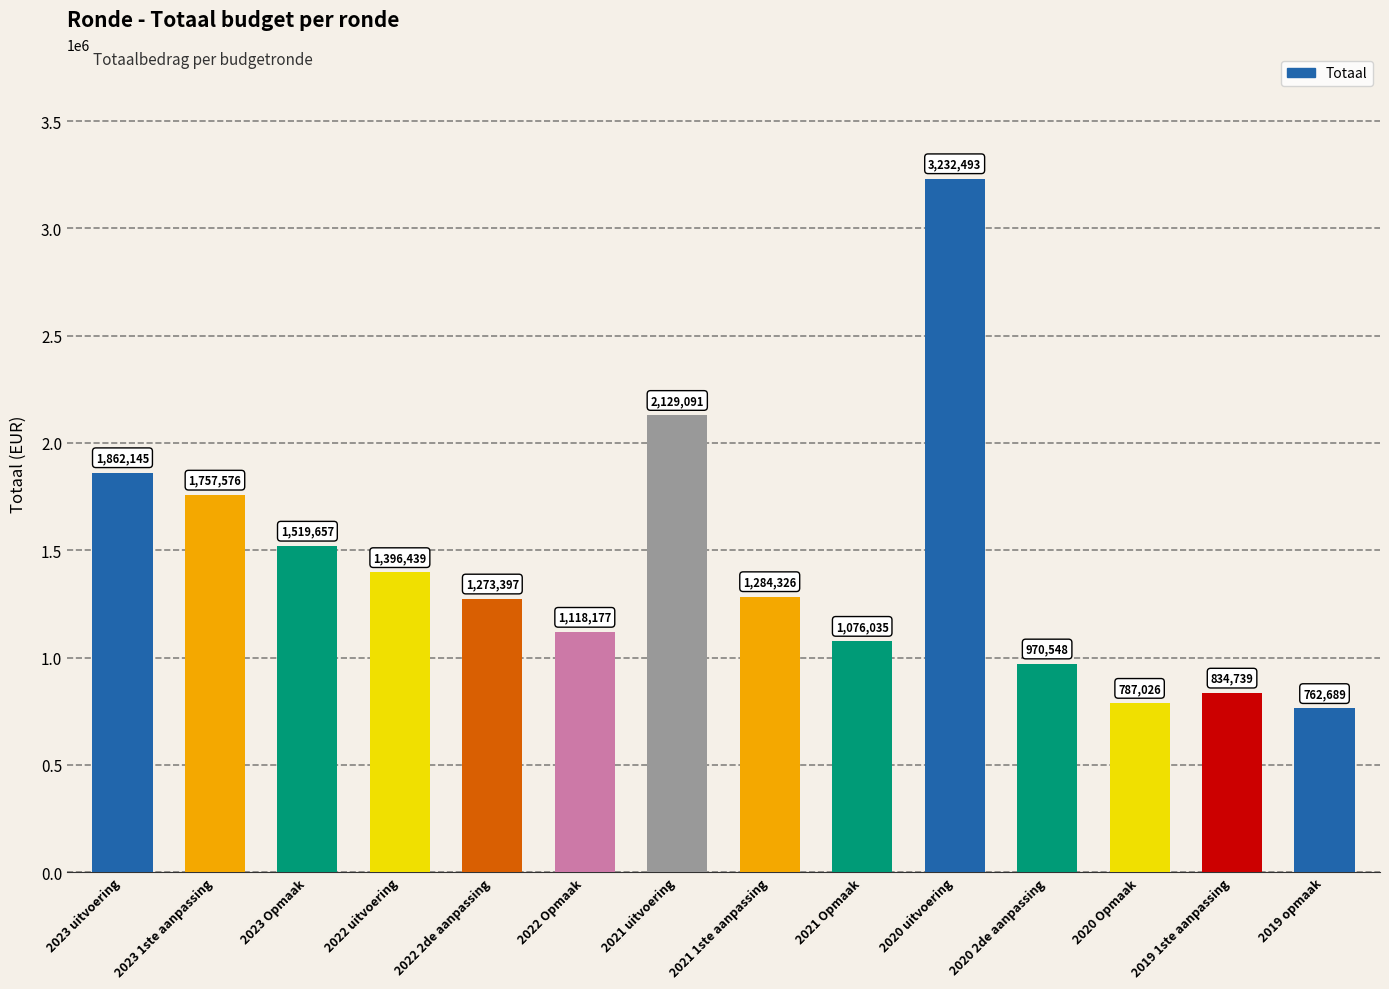

What is the sum of all values?

20004338